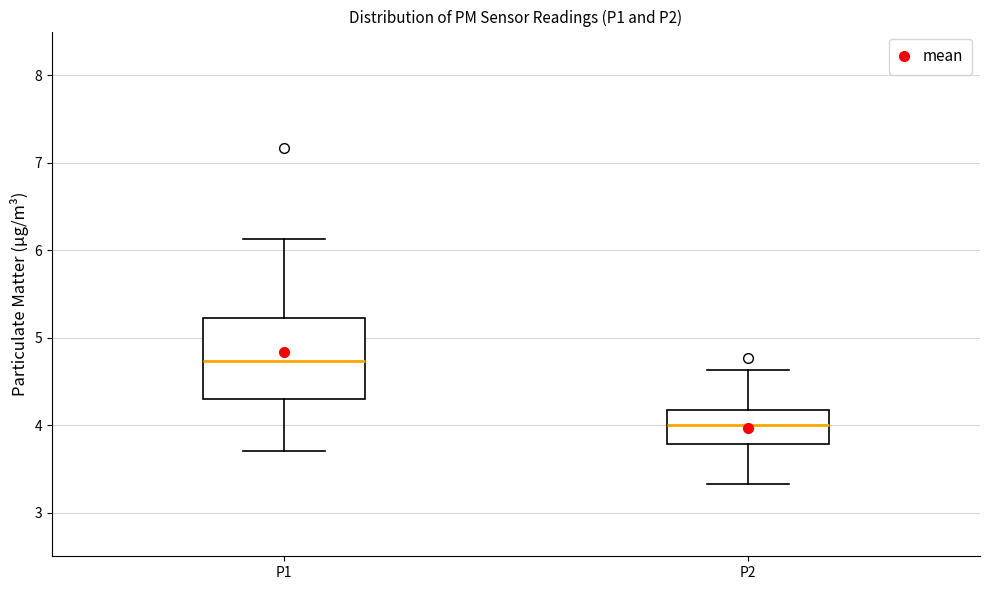

Which box has the highest median line?

P1